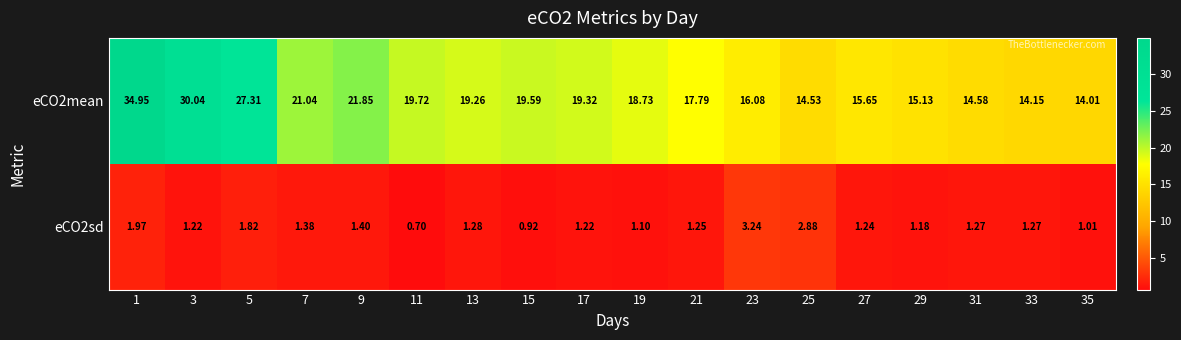

Is the value of eCO2mean at 15 greater than the value of eCO2sd at 9?

Yes